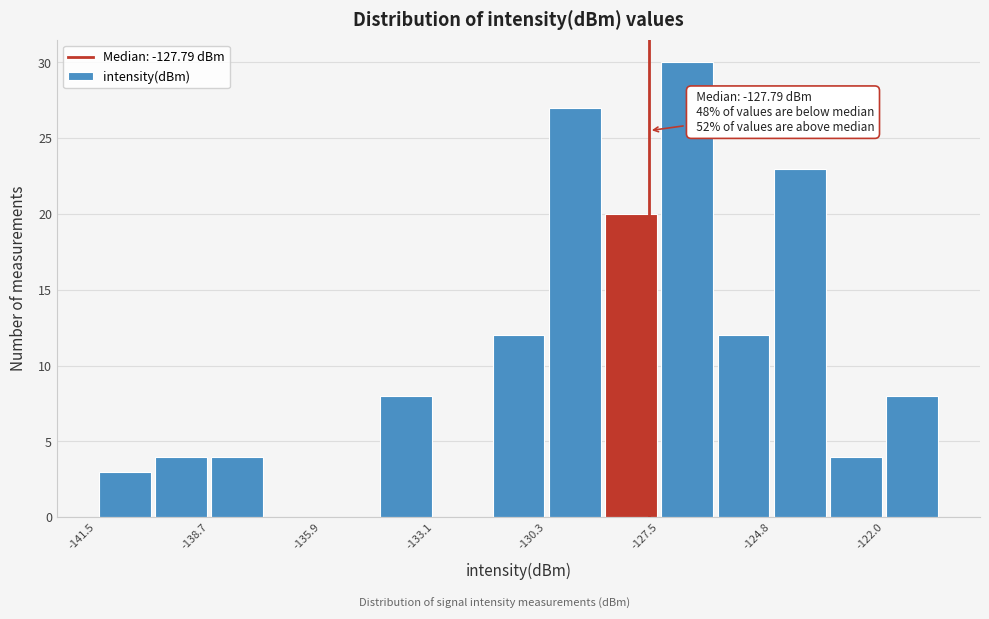

Around what value on the x-axis is the tallest bar? Give the approximate position of its centre, as read against the axis.

-127.0